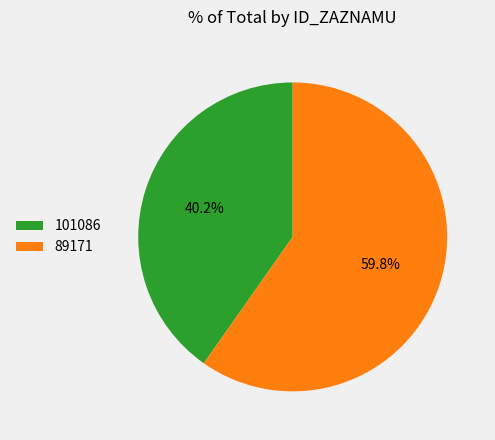

The 101086 slice represents 46% of the pie. True or false?

False